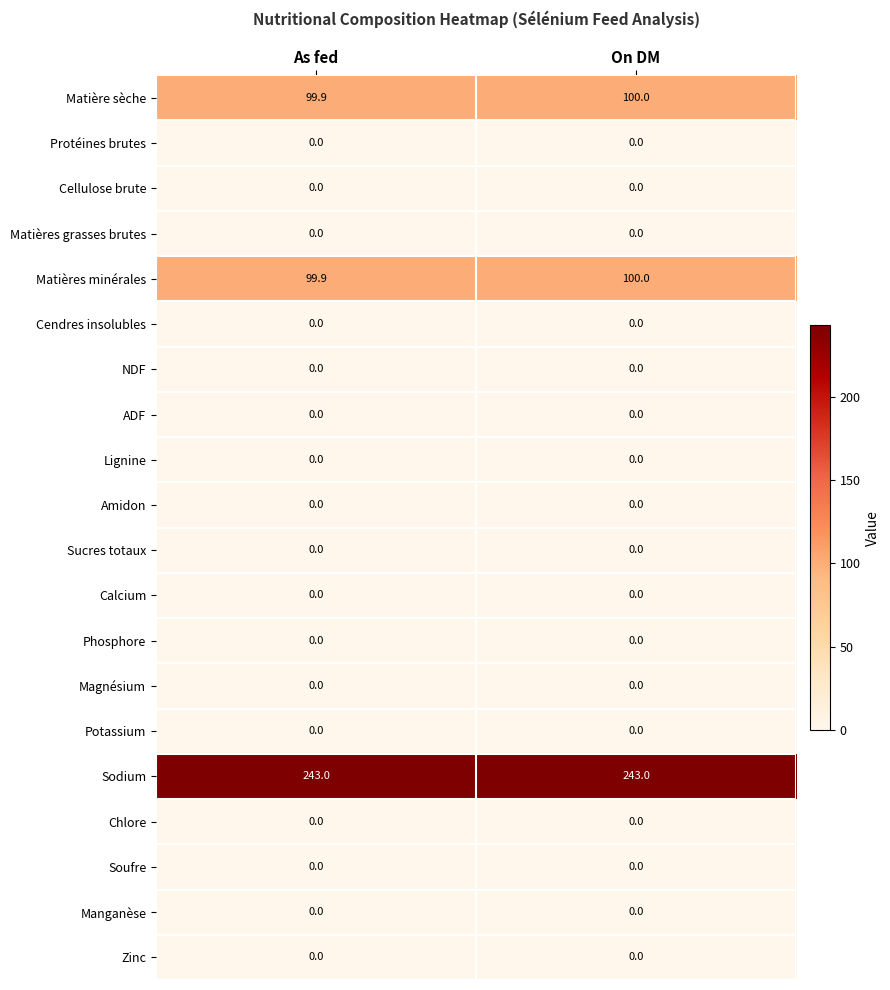

At how many categories does at least one series exceed 229?

2